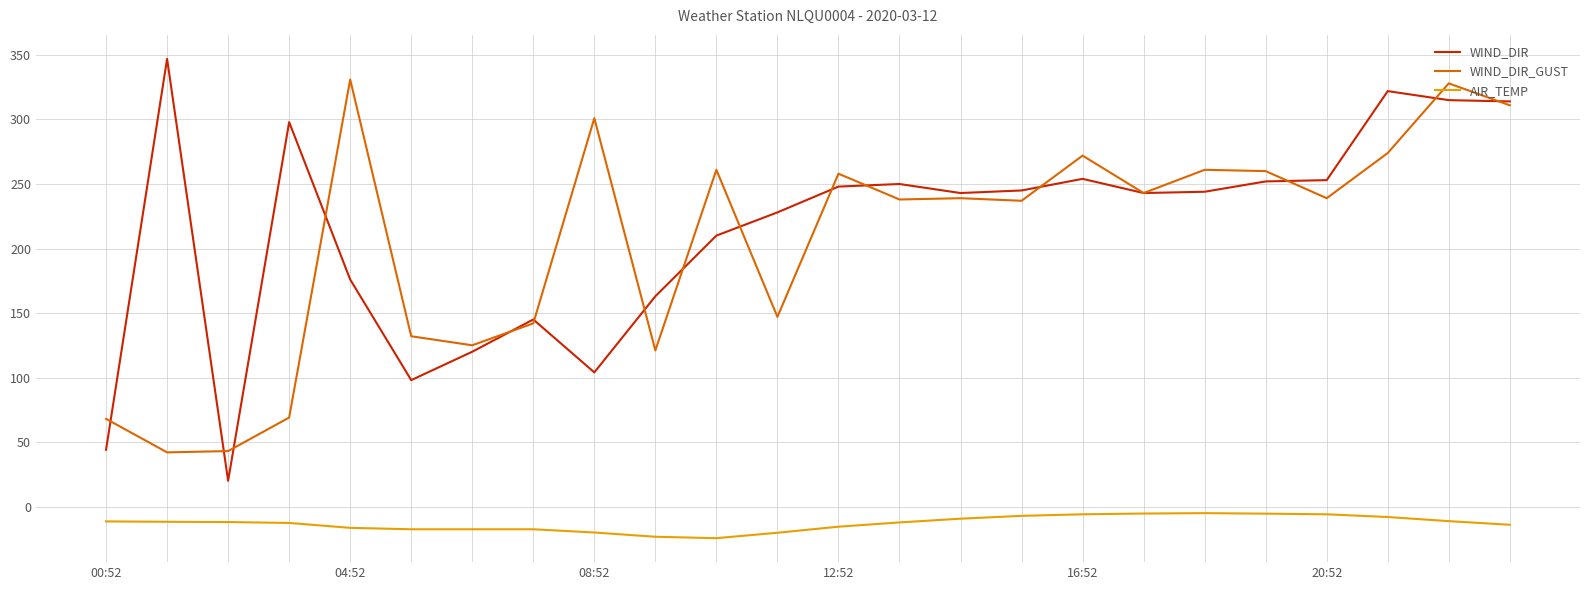

True or false: AIR_TEMP and WIND_DIR intersect in this chart.

False